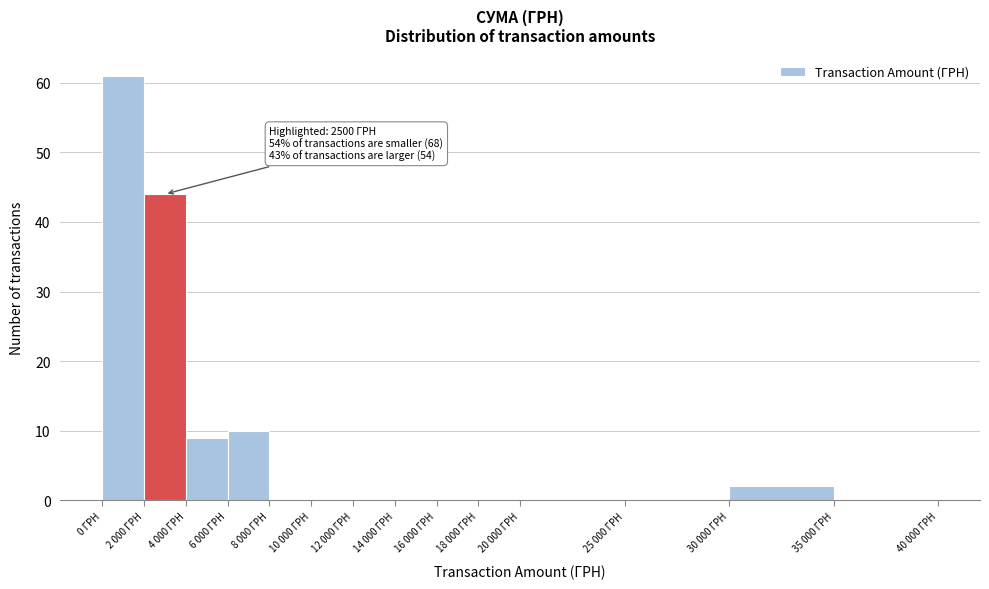

Reading left to right, list all the values displayed in this chart.

0 ГРН=61	2 000 ГРН=44	4 000 ГРН=9	6 000 ГРН=10	8 000 ГРН=0	10 000 ГРН=0	12 000 ГРН=0	14 000 ГРН=0	16 000 ГРН=0	18 000 ГРН=0	20 000 ГРН=0	25 000 ГРН=0	30 000 ГРН=2	35 000 ГРН=0